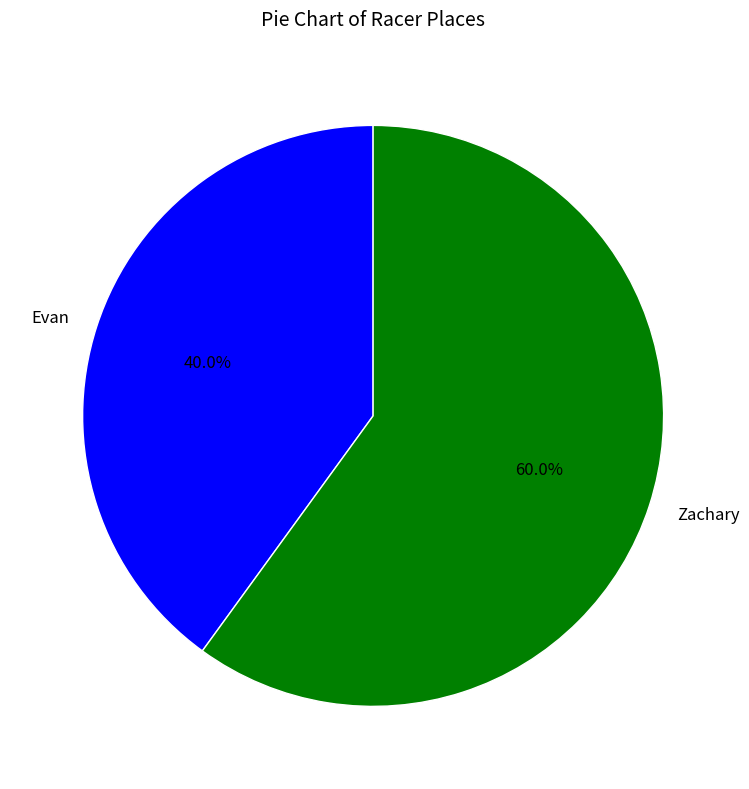

To the nearest percent, what is the combined percentage of Zachary and Evan?

100%